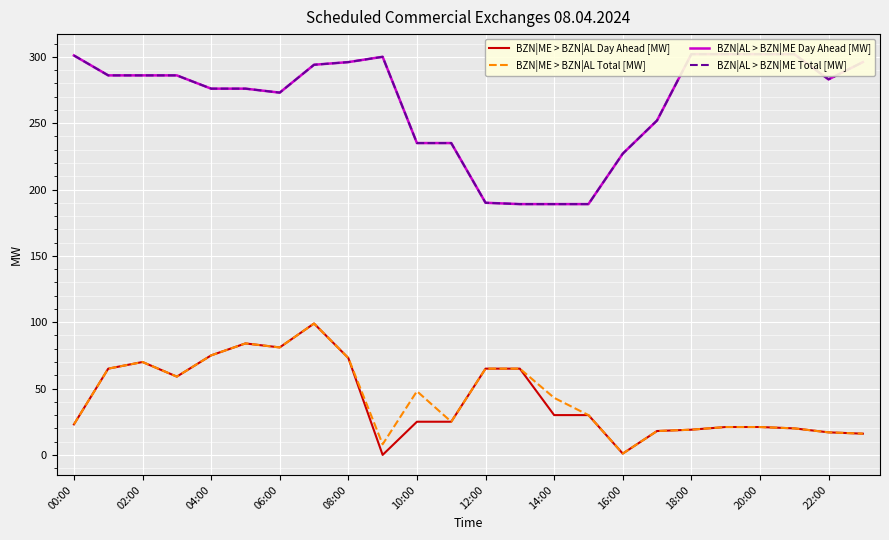

The BZN|ME > BZN|AL Day Ahead [MW] series shows 14 at 15. True or false?

False